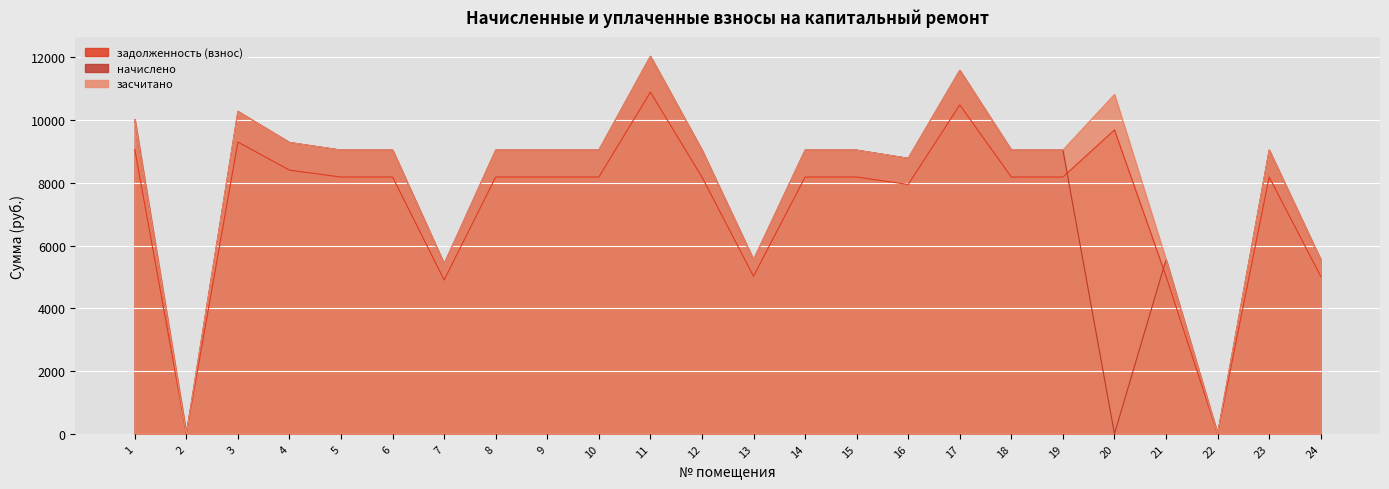

What is the highest value of the начислено series?

12032.5